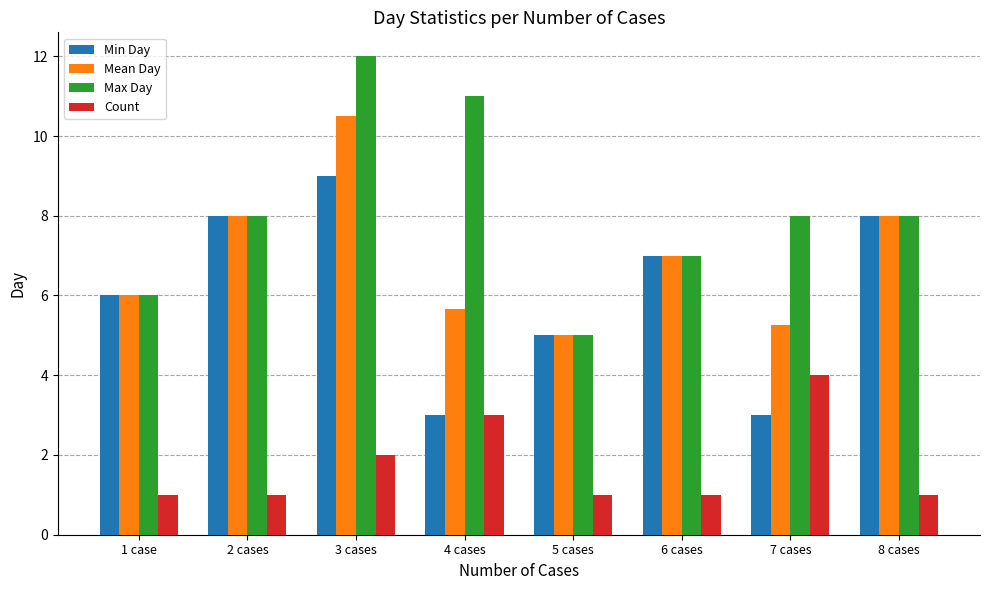

What is the average value of the Max Day series?

8.1